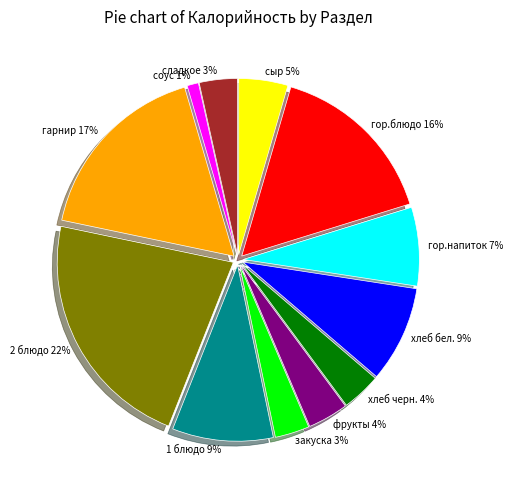

Do фрукты 4% and хлеб черн. 4% together represent more than half of the pie?

No